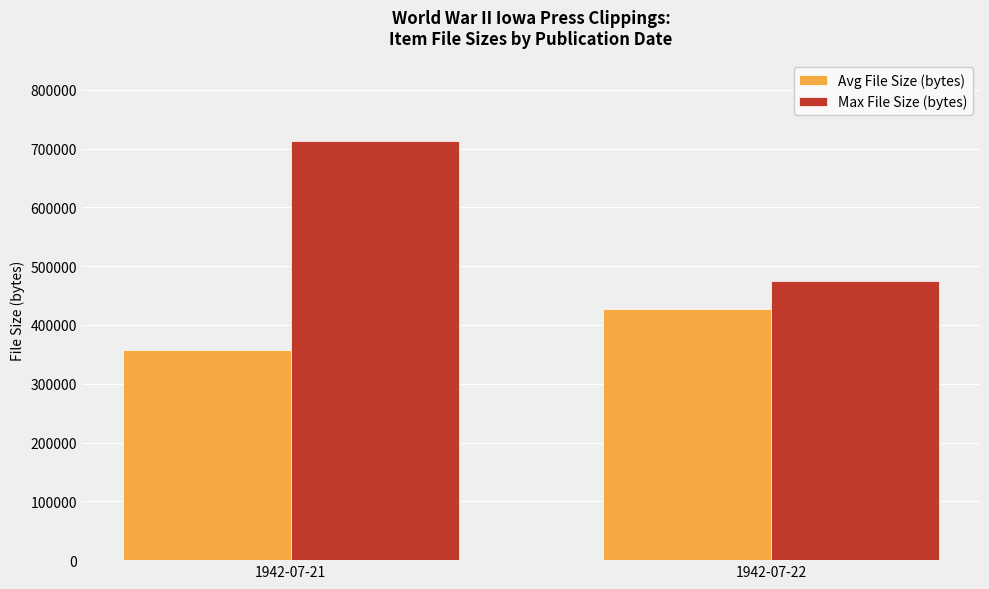

At how many categories does at least one series exceed 562381?

1